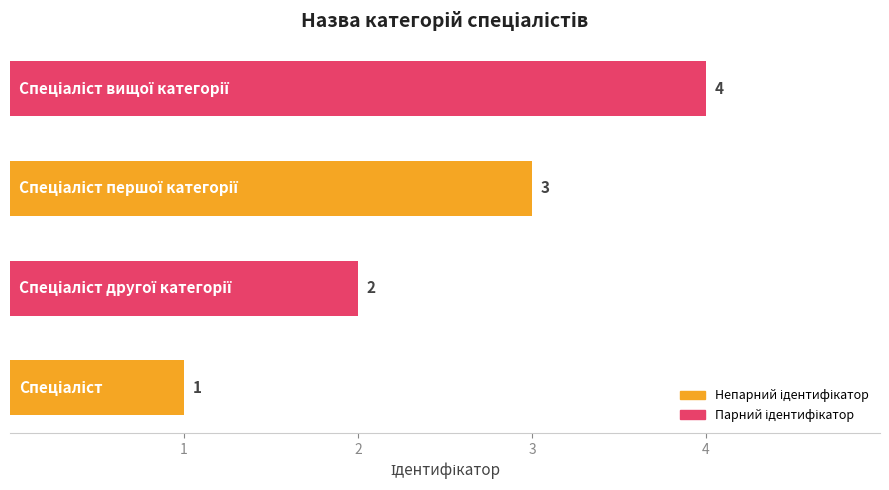

What is the greatest value displayed?

4